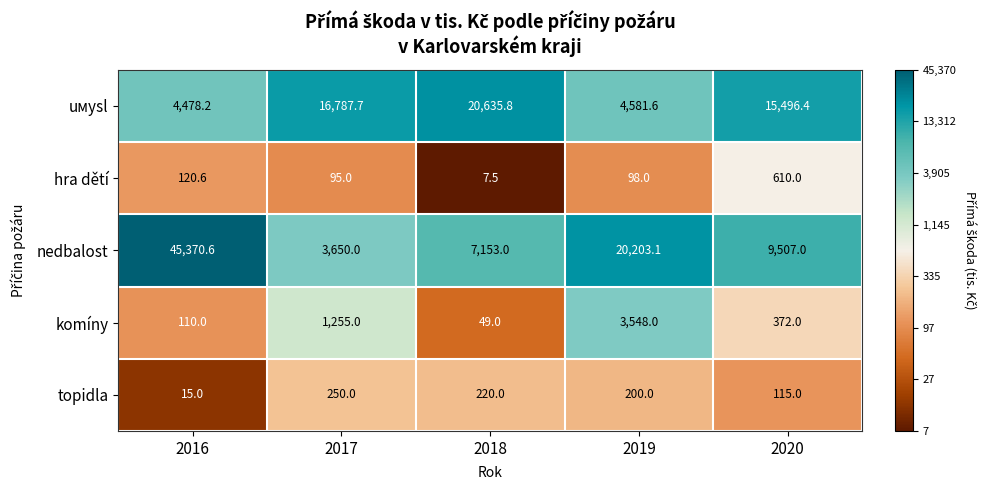

Reading left to right, list all the values displayed in this chart.

uмysl: 4478.2	16787.7	20635.8	4581.6	15496.4
hra dětí: 120.6	95.0	7.5	98.0	610.0
nedbalost: 45370.6	3650.0	7153.0	20203.1	9507.0
komíny: 110.0	1255.0	49.0	3548.0	372.0
topidla: 15.0	250.0	220.0	200.0	115.0